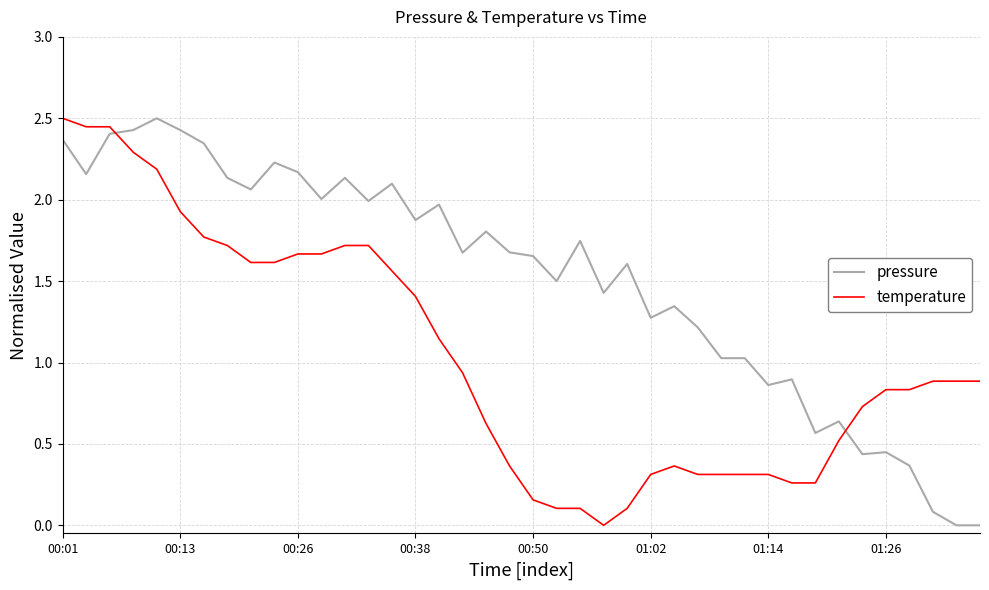

What are all the series names shown in the legend?

pressure, temperature